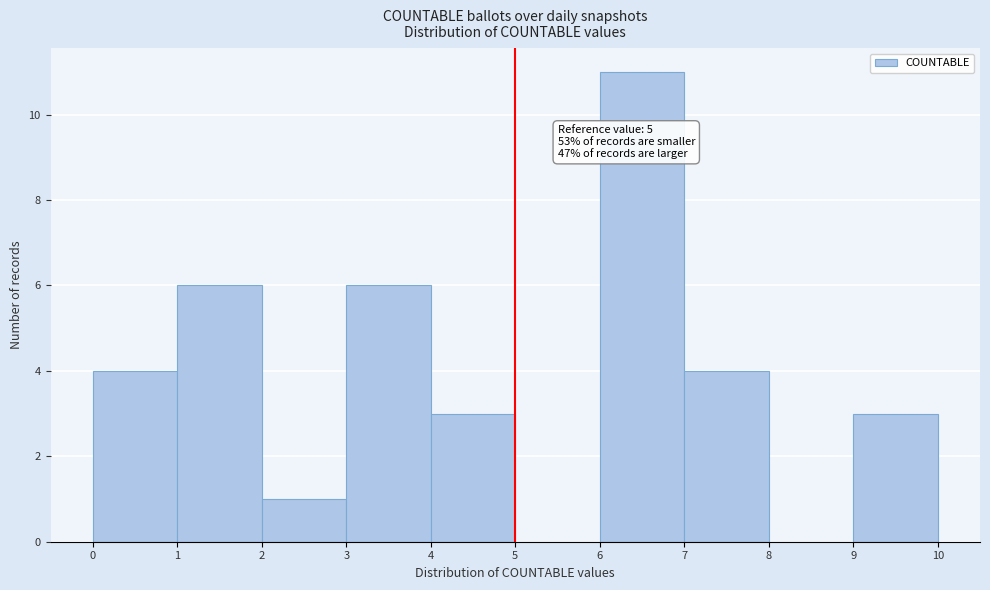

Over which range of the x-axis is the bar tallest?

6 to 7